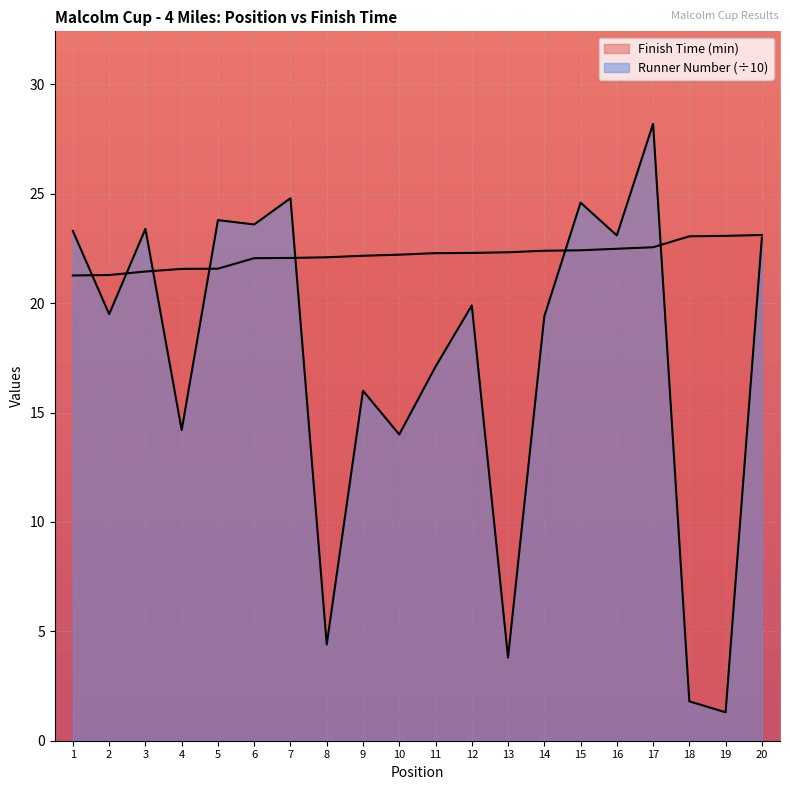

Reading left to right, list all the values displayed in this chart.

Runner Number: 1=23.3	2=19.5	3=23.4	4=14.2	5=23.8	6=23.6	7=24.8	8=4.4	9=16.0	10=14.0	11=17.1	12=19.9	13=3.8	14=19.4	15=24.6	16=23.1	17=28.2	18=1.8	19=1.3	20=23.0
Finish Time (min): 1=21.3	2=21.3	3=21.4	4=21.6	5=21.6	6=22.1	7=22.1	8=22.1	9=22.2	10=22.2	11=22.3	12=22.3	13=22.3	14=22.4	15=22.4	16=22.5	17=22.6	18=23.1	19=23.1	20=23.1